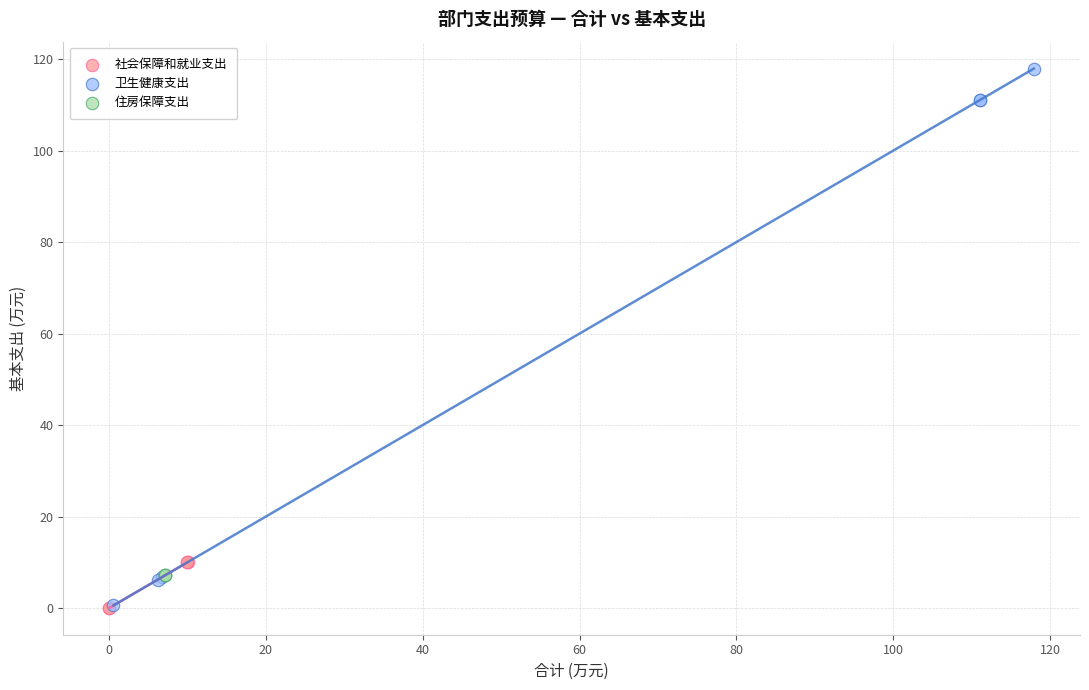

Which series reaches the maximum Y coordinate?

卫生健康支出